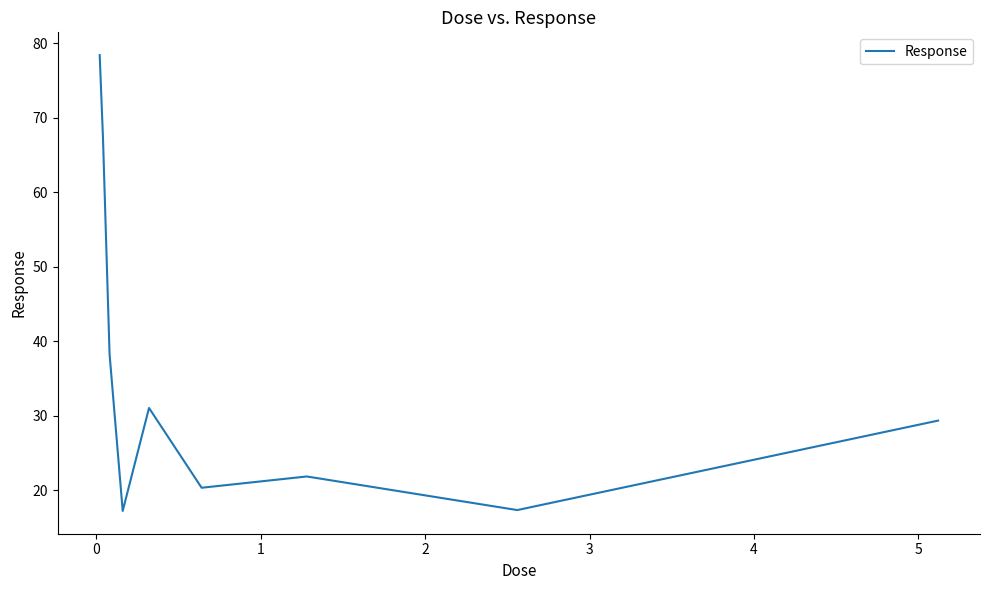

What is the difference between the maximum and minimum values?

61.2